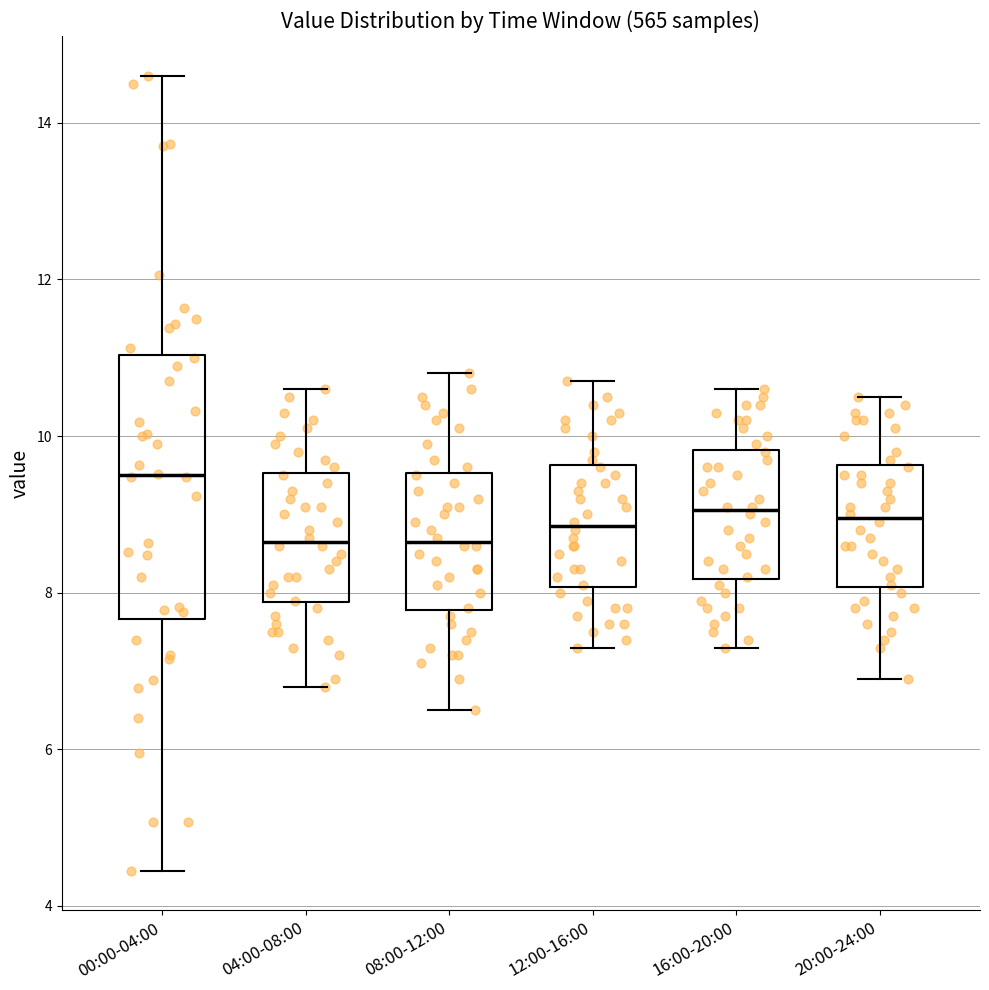

Reading left to right, read every box against the y-axis: the position of its median line, the range the box covers, and the ends of its whiskers. The values are not printed on the chart, so give them approximately, as read against the axis.

00:00-04:00: median 9.6, box 7.6 to 11.0, whiskers 4.4 to 14.6
04:00-08:00: median 8.6, box 7.8 to 9.6, whiskers 6.8 to 10.6
08:00-12:00: median 8.6, box 7.8 to 9.6, whiskers 6.6 to 10.8
12:00-16:00: median 8.8, box 8.0 to 9.6, whiskers 7.4 to 10.8
16:00-20:00: median 9.0, box 8.2 to 9.8, whiskers 7.4 to 10.6
20:00-24:00: median 9.0, box 8.0 to 9.6, whiskers 7.0 to 10.6